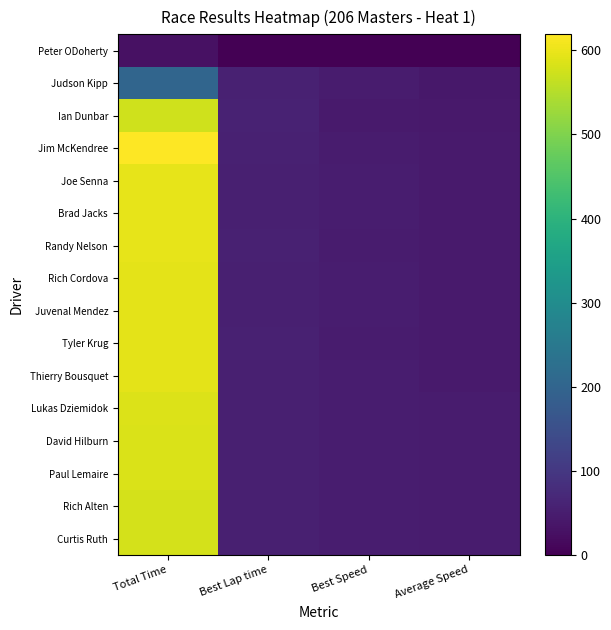

Reading left to right, list all the values displayed in this chart.

Curtis Ruth: Total Time=579.8	Best Lap time=55.1	Best Speed=49.0	Average Speed=46.6
Rich Alten: Total Time=580.0	Best Lap time=55.0	Best Speed=49.1	Average Speed=46.6
Paul Lemaire: Total Time=584.4	Best Lap time=55.4	Best Speed=48.7	Average Speed=46.2
David Hilburn: Total Time=584.8	Best Lap time=55.5	Best Speed=48.7	Average Speed=46.2
Lukas Dziemidok: Total Time=585.2	Best Lap time=55.3	Best Speed=48.8	Average Speed=46.1
Thierry Bousquet: Total Time=593.2	Best Lap time=55.2	Best Speed=48.9	Average Speed=45.5
Tyler Krug: Total Time=593.7	Best Lap time=56.1	Best Speed=48.1	Average Speed=45.5
Juvenal Mendez: Total Time=594.7	Best Lap time=55.2	Best Speed=48.9	Average Speed=45.4
Rich Cordova: Total Time=594.8	Best Lap time=55.3	Best Speed=48.8	Average Speed=45.4
Randy Nelson: Total Time=595.5	Best Lap time=55.9	Best Speed=48.3	Average Speed=45.3
Brad Jacks: Total Time=595.7	Best Lap time=55.3	Best Speed=48.8	Average Speed=45.3
Joe Senna: Total Time=596.7	Best Lap time=55.4	Best Speed=48.7	Average Speed=45.2
Jim McKendree: Total Time=619.1	Best Lap time=57.5	Best Speed=47.0	Average Speed=43.6
Ian Dunbar: Total Time=575.3	Best Lap time=58.8	Best Speed=45.9	Average Speed=42.2
Judson Kipp: Total Time=201.3	Best Lap time=57.0	Best Speed=47.3	Average Speed=40.2
Peter ODoherty: Total Time=27.4	Best Lap time=0.0	Best Speed=0.0	Average Speed=0.0